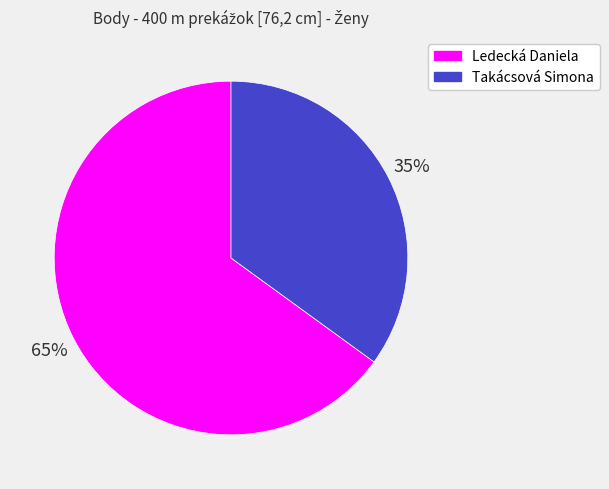

To the nearest percent, what portion does Ledecká Daniela represent?

65%